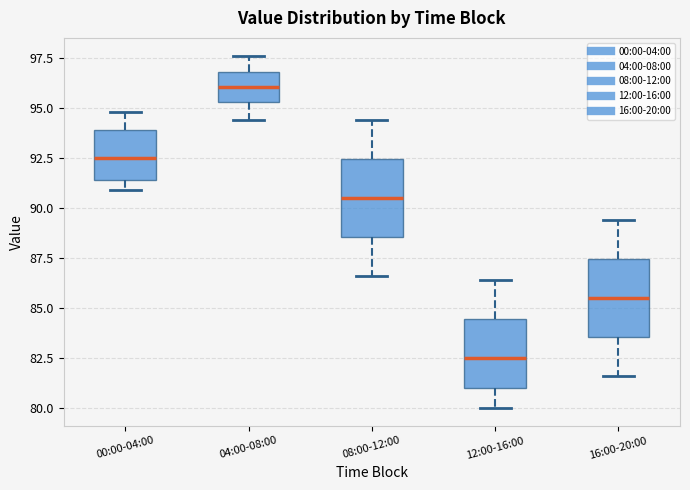

Which box has the lowest median line?

12:00-16:00